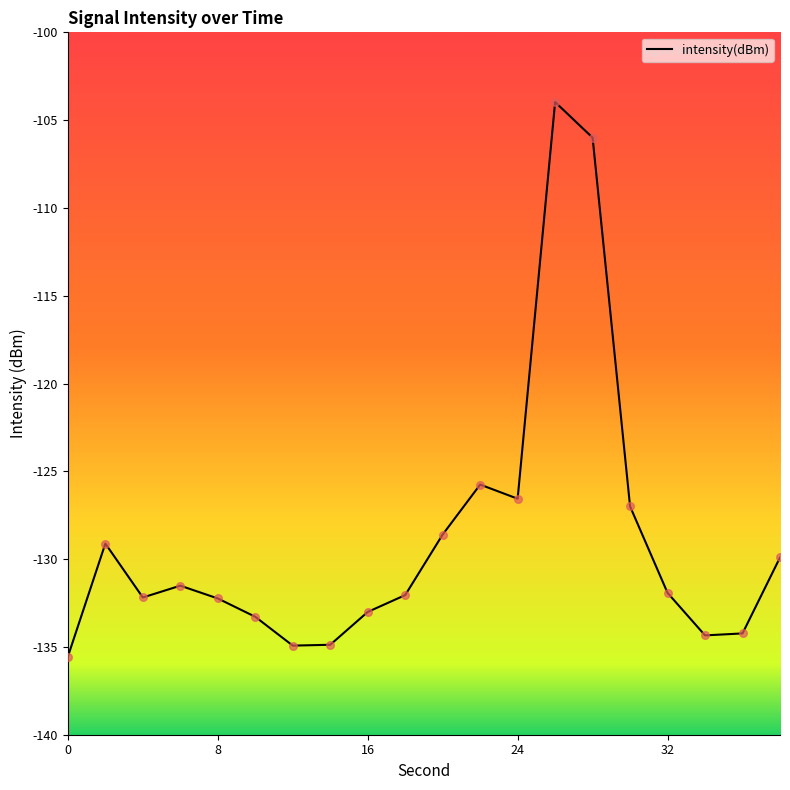

What is the minimum value shown in the chart?

-135.6